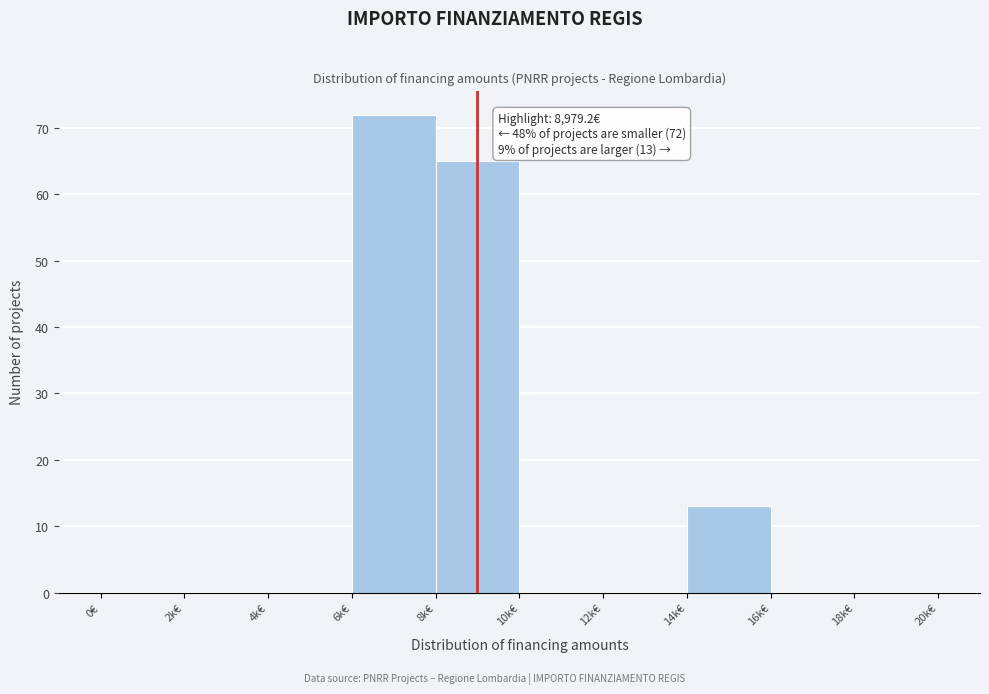

Reading left to right, transcribe all the data shown in this chart.

0€=0	2k€=0	4k€=0	6k€=72	8k€=65	10k€=0	12k€=0	14k€=13	16k€=0	18k€=0